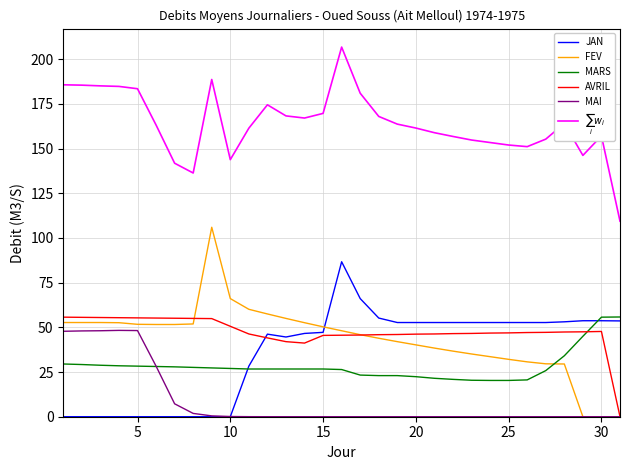

What is the maximum value for AVRIL?

55.7